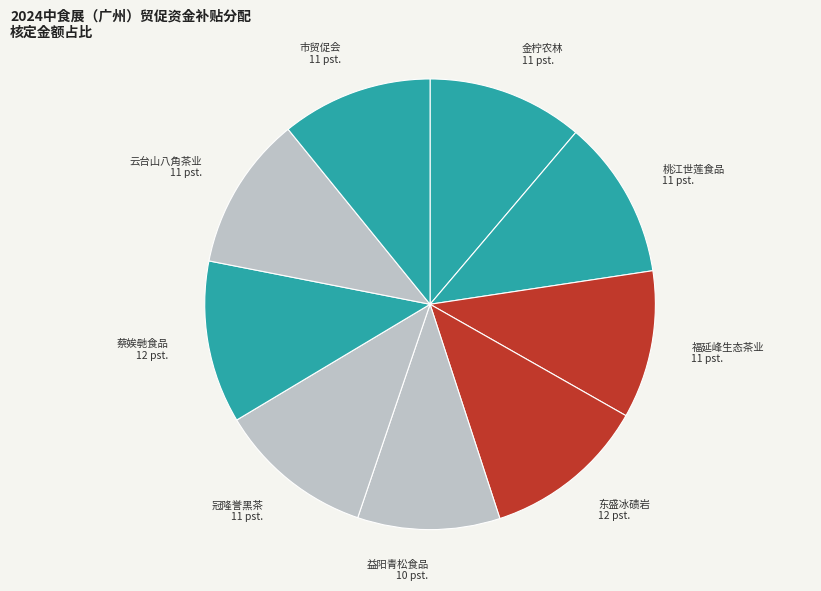

What is the ratio of the value at 益阳青松食品 10 pst. to the value at 市贸促会 11 pst.?

0.9